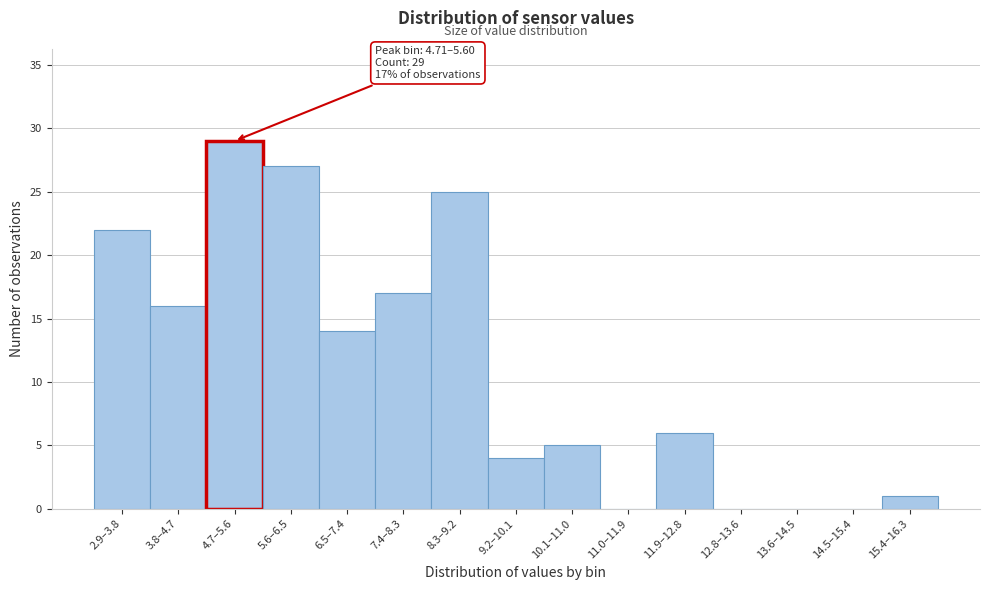

Reading left to right, list all the values displayed in this chart.

2.9–3.8=22	3.8–4.7=16	4.7–5.6=29	5.6–6.5=27	6.5–7.4=14	7.4–8.3=17	8.3–9.2=25	9.2–10.1=4	10.1–11.0=5	11.0–11.9=0	11.9–12.8=6	12.8–13.6=0	13.6–14.5=0	14.5–15.4=0	15.4–16.3=1